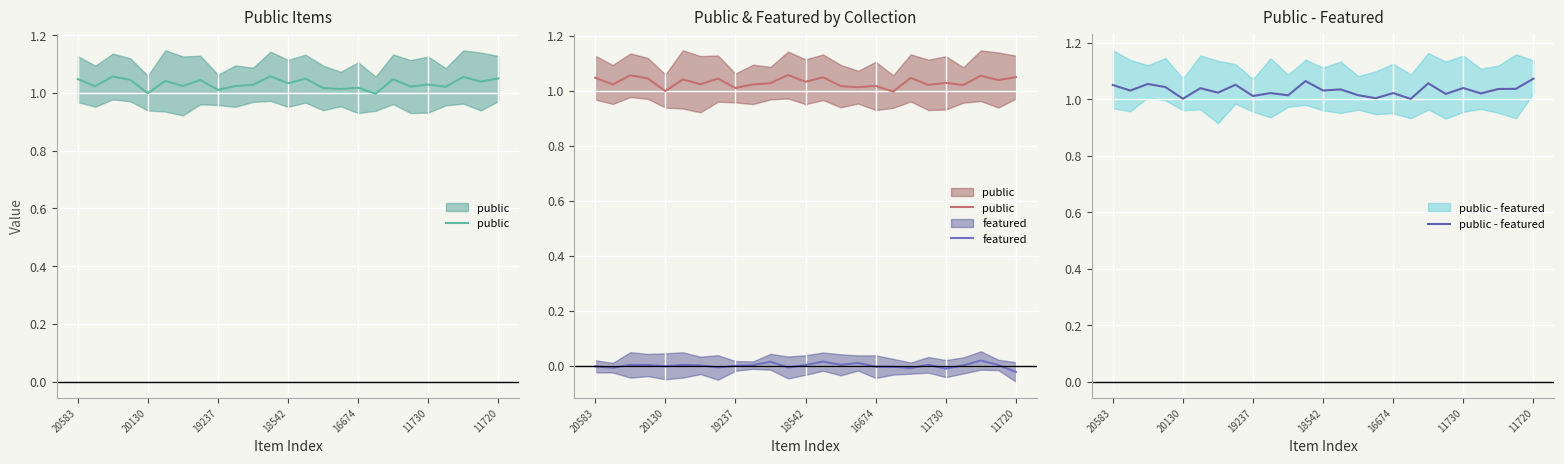

What is the maximum value for public - featured?

1.1